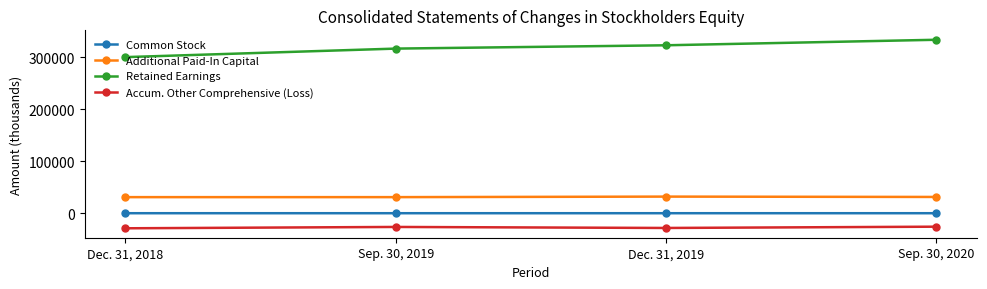

What is the approximate value of Retained Earnings at Dec. 31, 2019?

322937